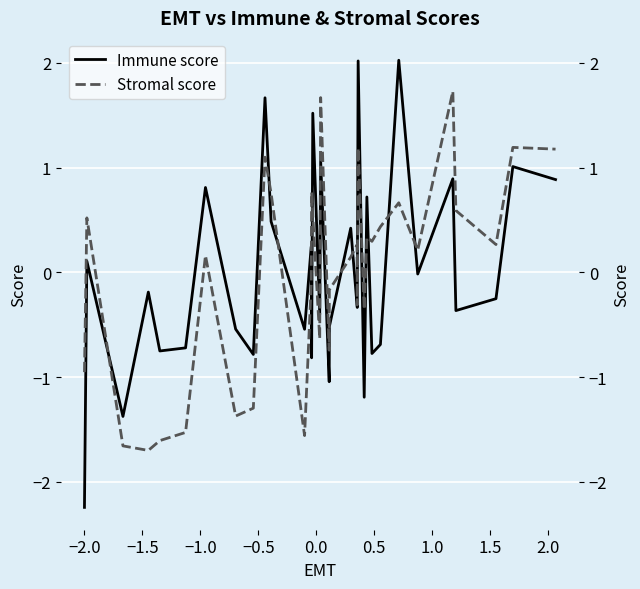

What is the label of the 28th point from the right?

0.5